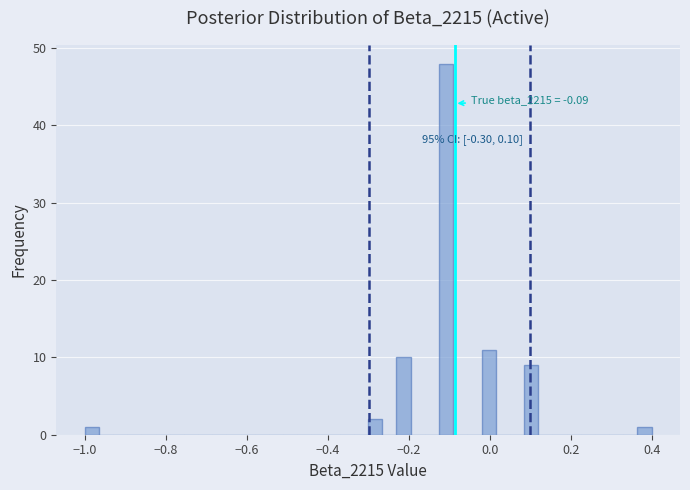

Around what value on the x-axis is the tallest bar? Give the approximate position of its centre, as read against the axis.

-0.10